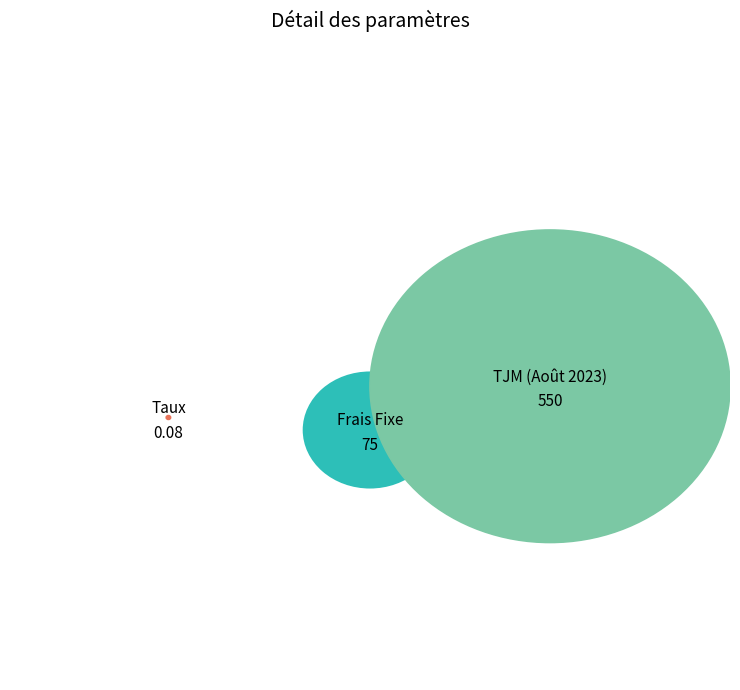

To the nearest percent, what is the average slice percentage?

33%